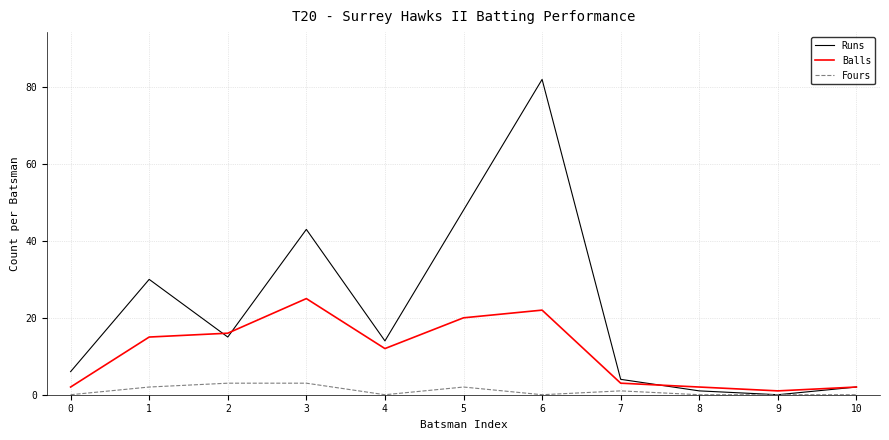

Is it true that Runs equals 48 at 5?

True